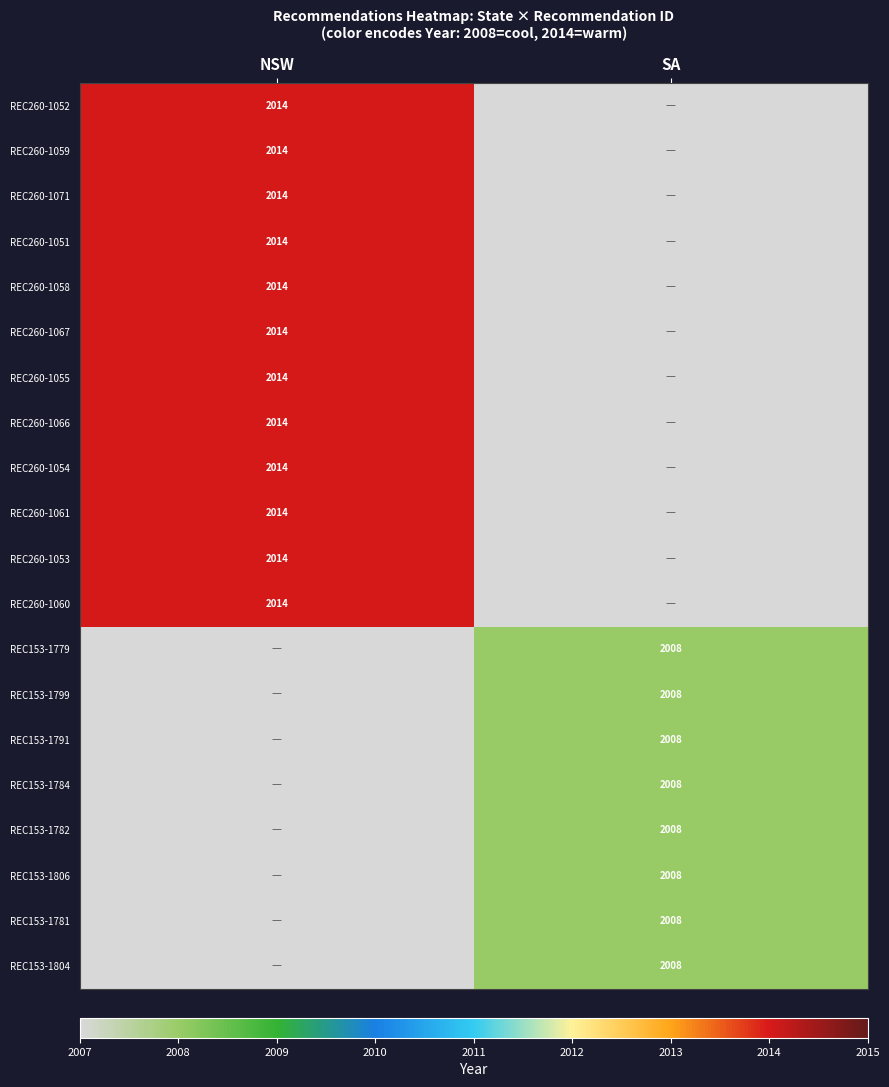

The REC153-1791 series shows 891 at SA. True or false?

False